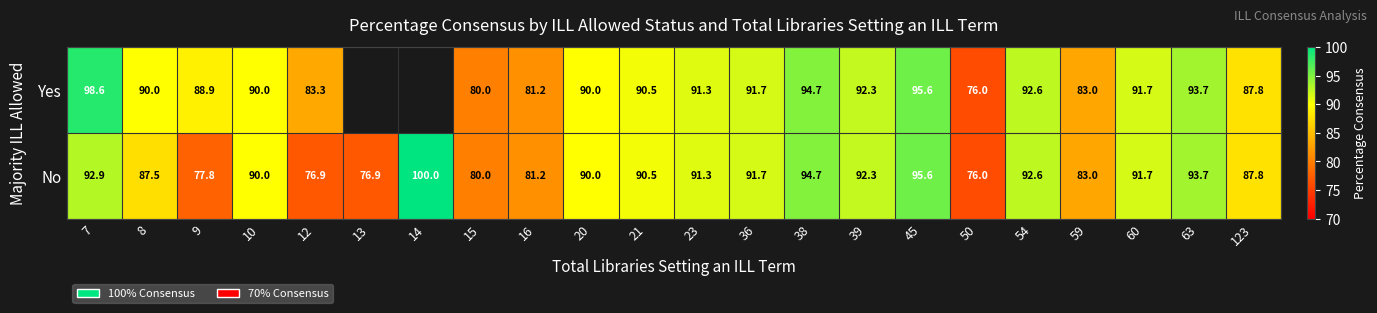

What is the difference between the maximum and minimum values in the No series?

24.0